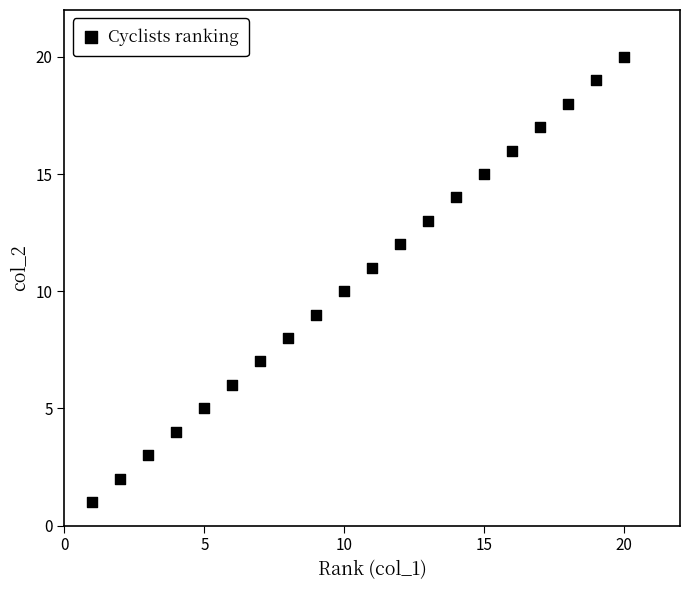

What is the range of Y values (max minus min)?

19